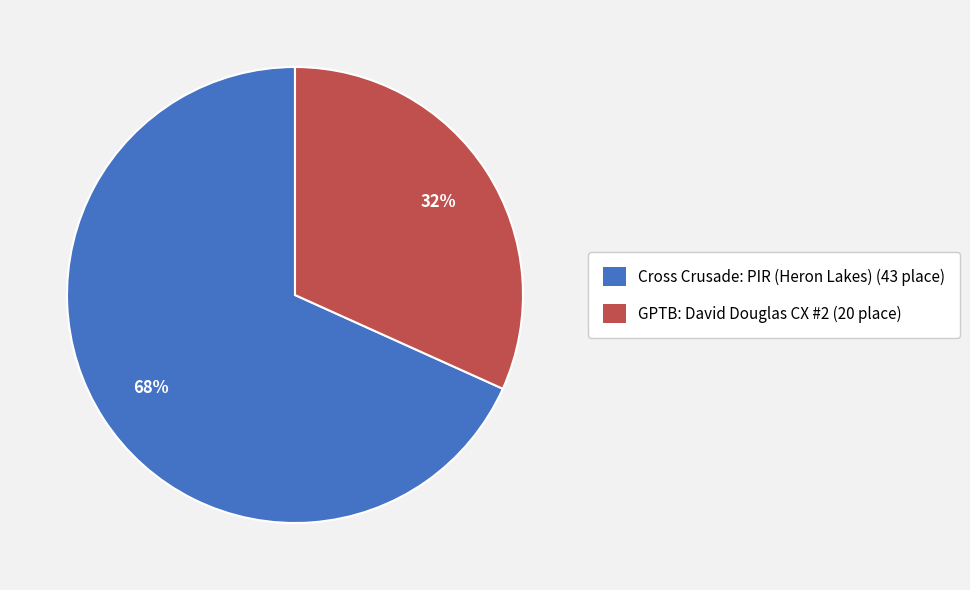

Is the sum of GPTB: David Douglas CX #2 (20 place) and Cross Crusade: PIR (Heron Lakes) (43 place) greater than half?

Yes